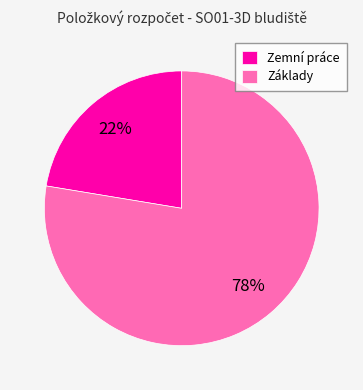

To the nearest percent, what is the average slice percentage?

50%